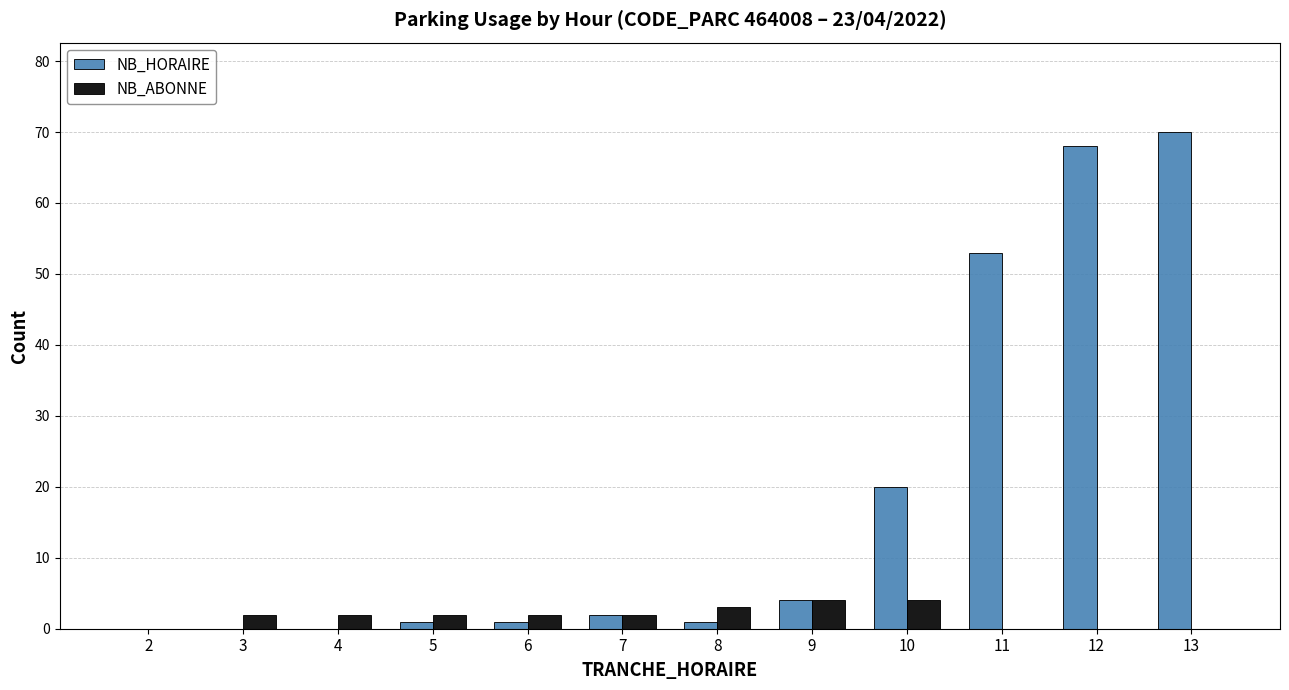

Which category has the highest value in the NB_HORAIRE series?

13